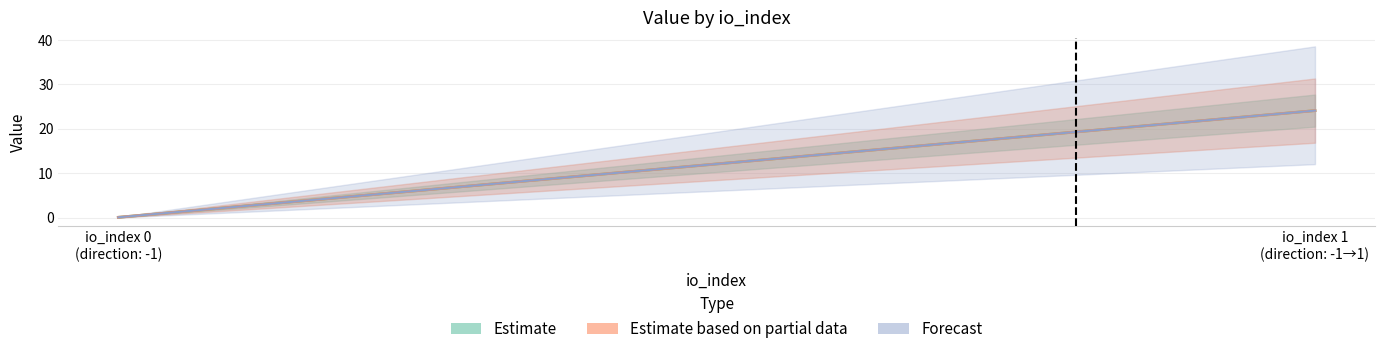

Count the number of data series in this chart.

3